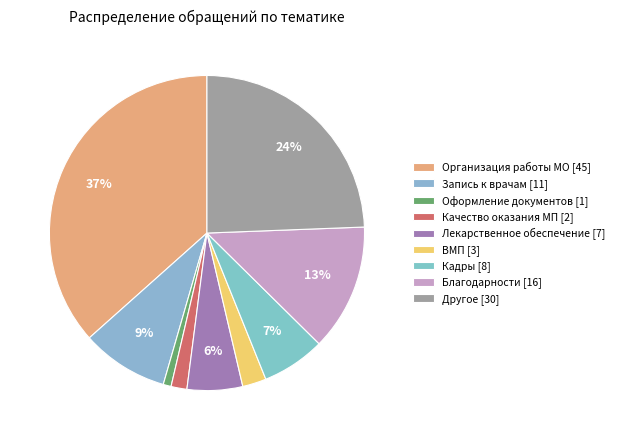

Rank the categories by value from lowest to highest.

Оформление документов, Качество оказания МП, ВМП, Лекарственное обеспечение, Кадры, Запись к врачам, Благодарности, Другое, Организация работы МО